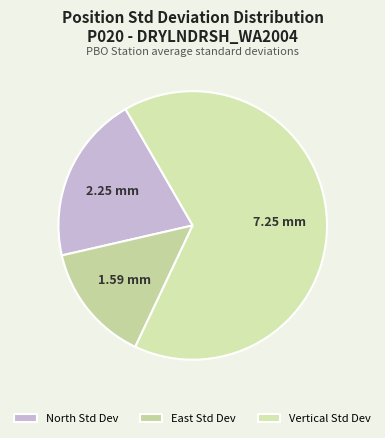

What is the largest slice in the pie chart?

Vertical Std Dev